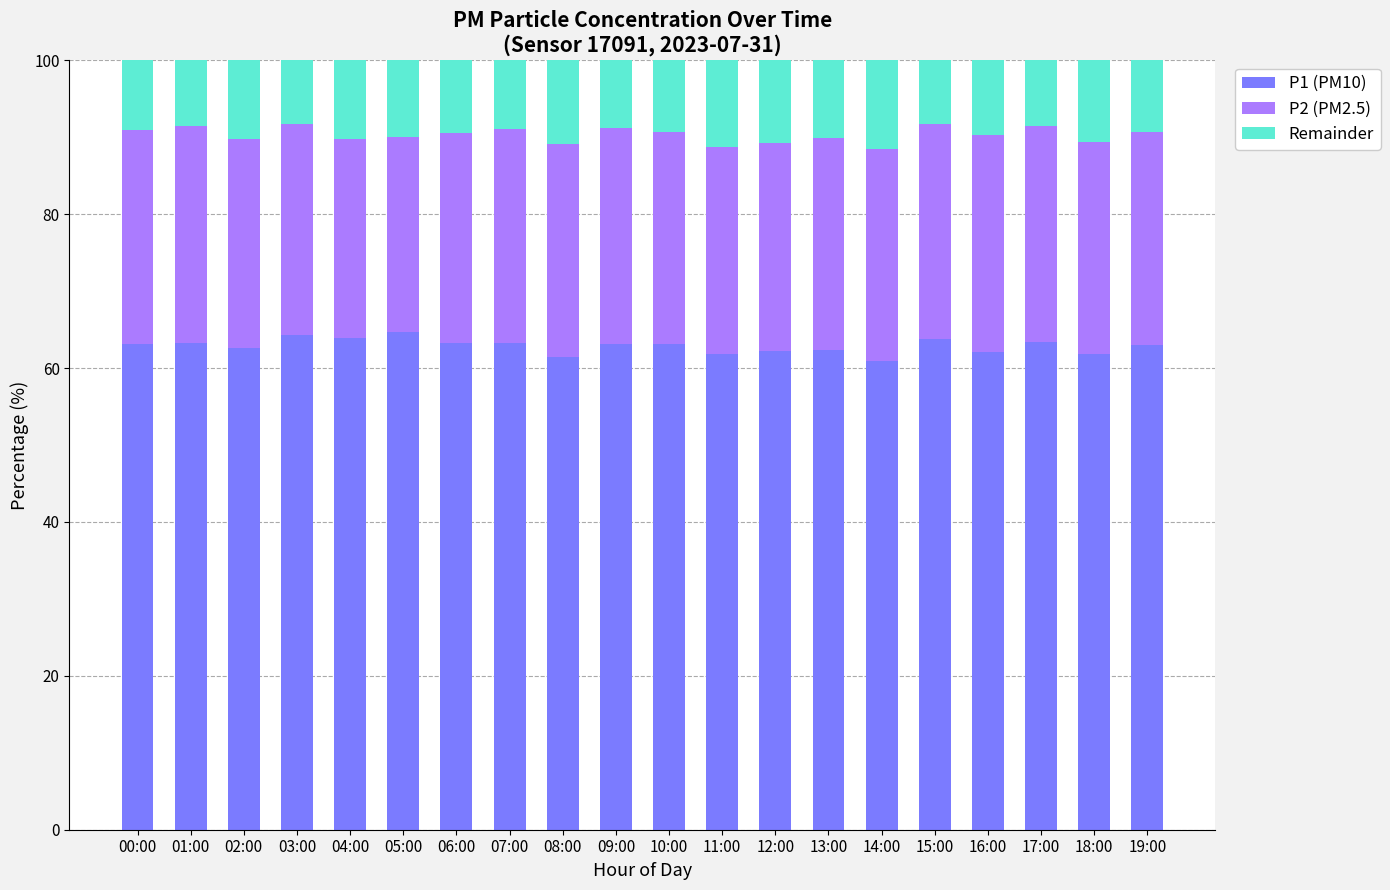

What is the minimum value for P1 (PM10)?

60.9